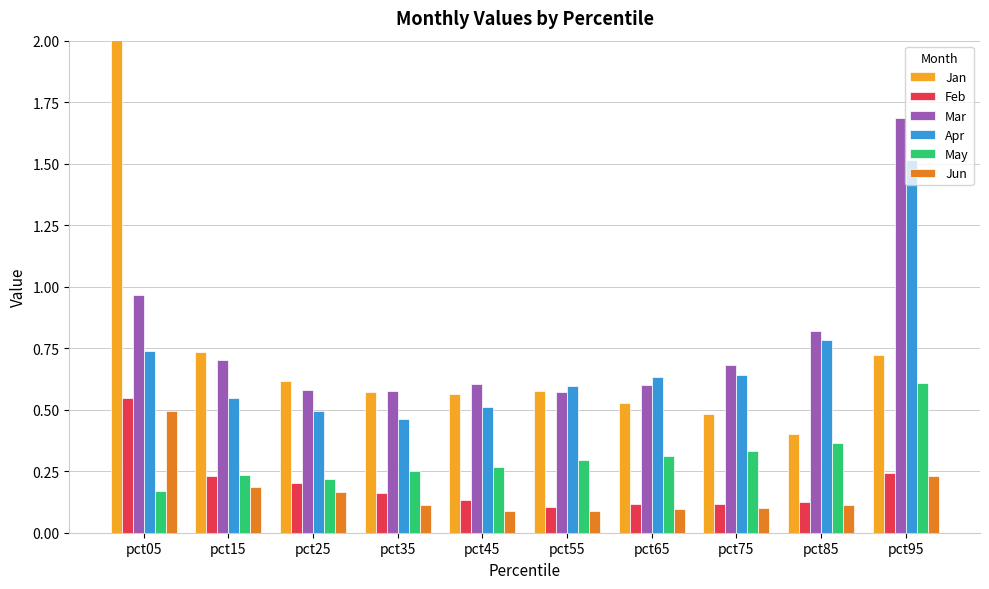

Which category has the highest value in the Mar series?

pct95